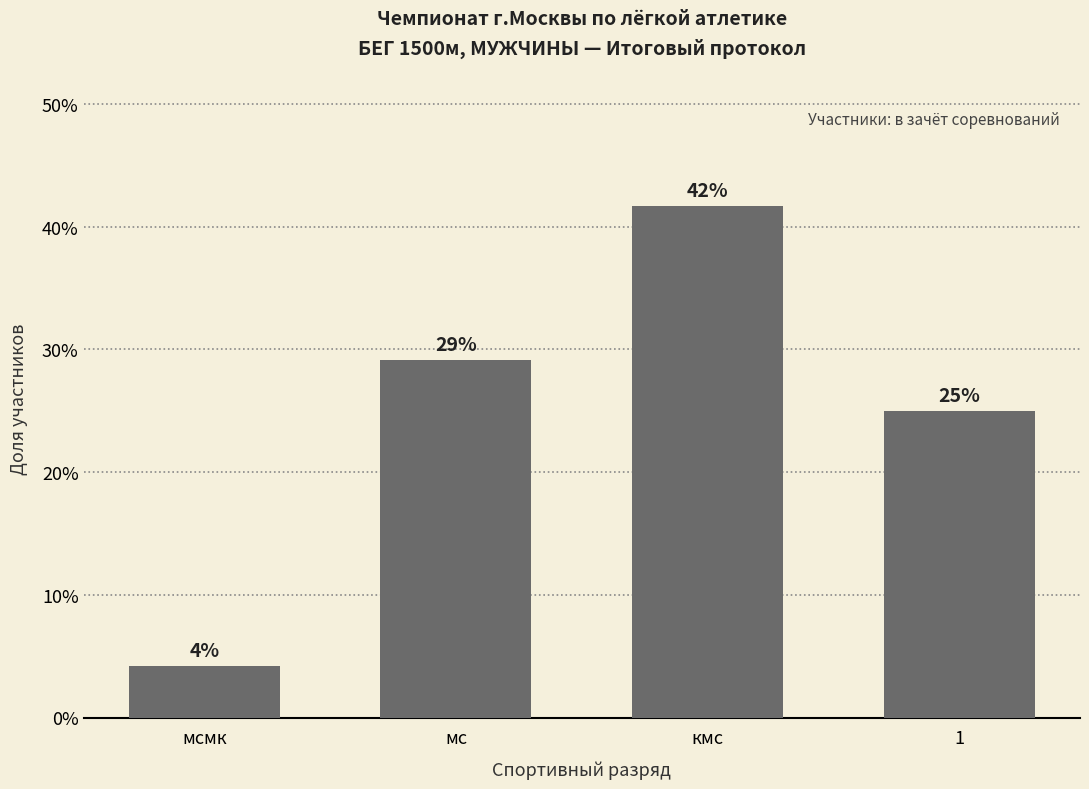

What is the label of the 1st bar from the left?

мсмк